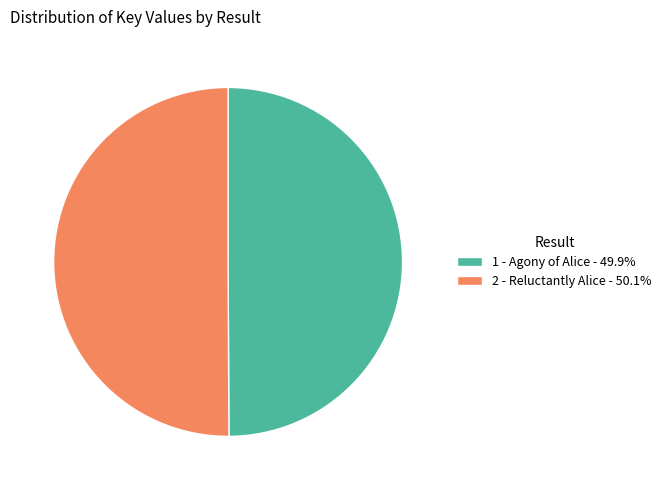

Approximately how many times larger is the value at 1 - Agony of Alice - 49.9% compared to 2 - Reluctantly Alice - 50.1%?

1.0